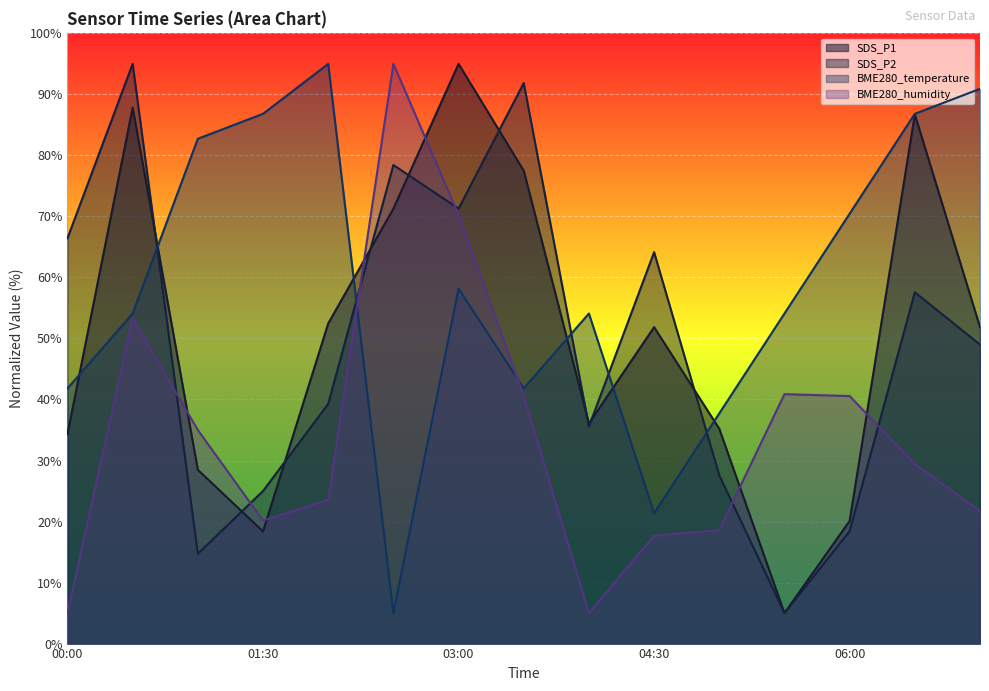

Which series has the largest total across all categories?

BME280_temperature